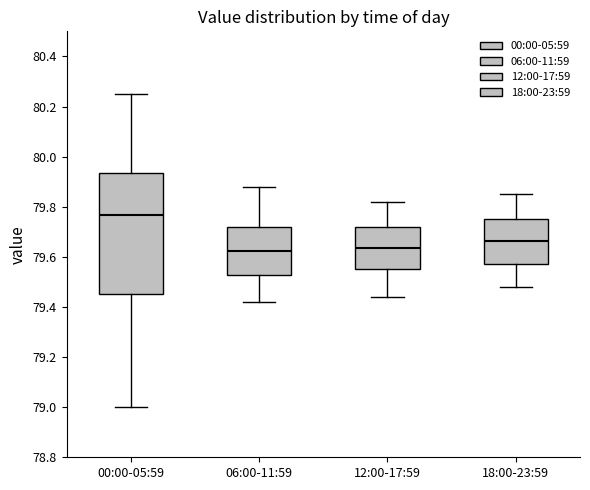

Which box is the tallest, from its lower edge to its upper edge?

00:00-05:59